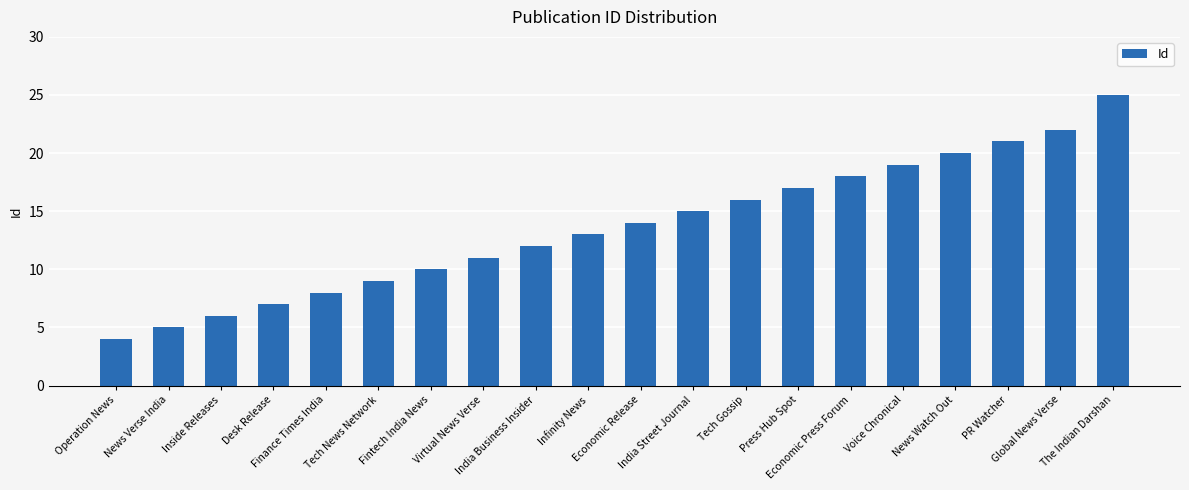

Reading right to left, what are all the values shown in this chart?

The Indian Darshan=25	Global News Verse=22	PR Watcher=21	News Watch Out=20	Voice Chronical=19	Economic Press Forum=18	Press Hub Spot=17	Tech Gossip=16	India Street Journal=15	Economic Release=14	Infinity News=13	India Business Insider=12	Virtual News Verse=11	Fintech India News=10	Tech News Network=9	Finance Times India=8	Desk Release=7	Inside Releases=6	News Verse India=5	Operation News=4